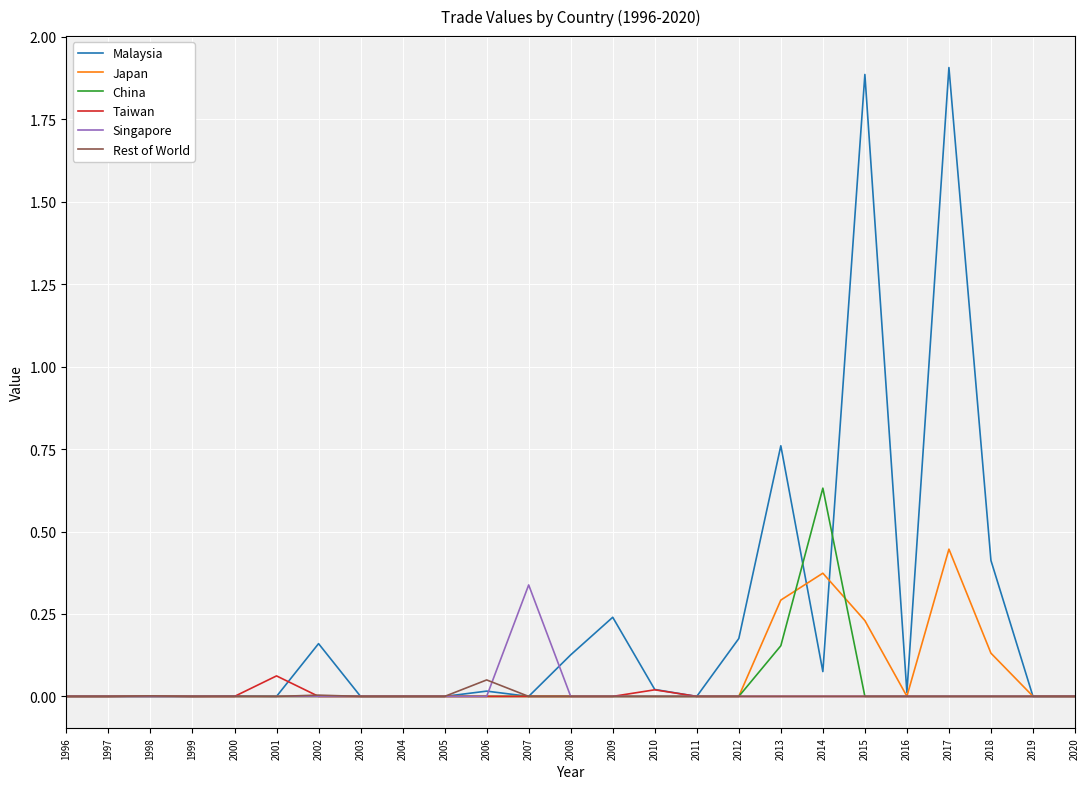

Which series has the largest total across all categories?

Malaysia